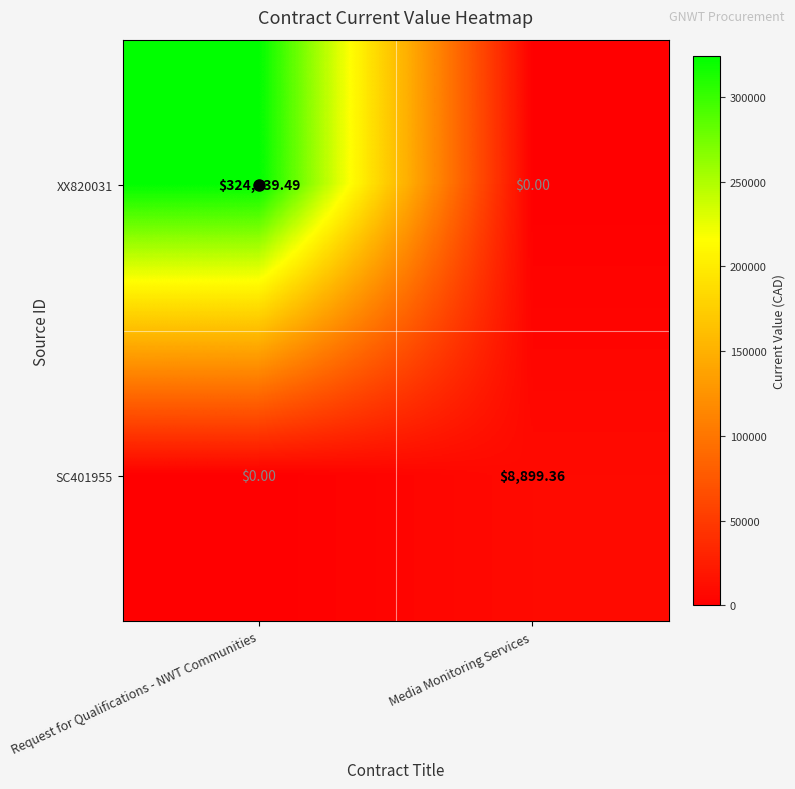

At which category is the sum across all series the highest?

Request for Qualifications - NWT Communities